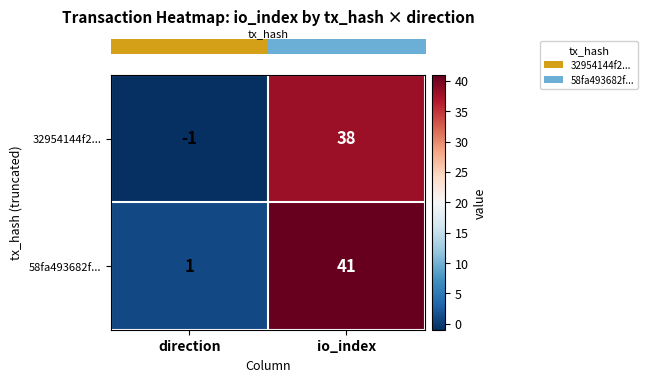

List the series in order of their overall mean, highest first.

58fa493682f..., 32954144f2...